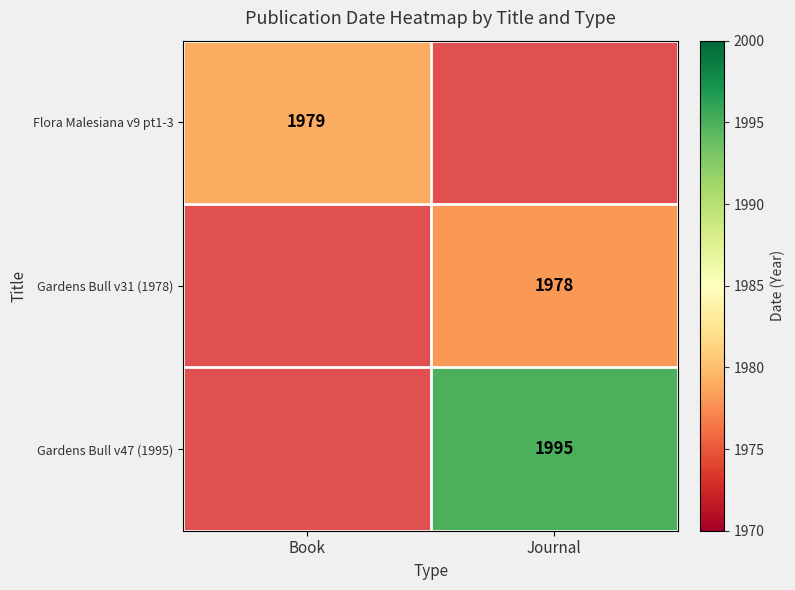

Is it true that Flora Malesiana v9 pt1-3 equals 1979 at Book?

True